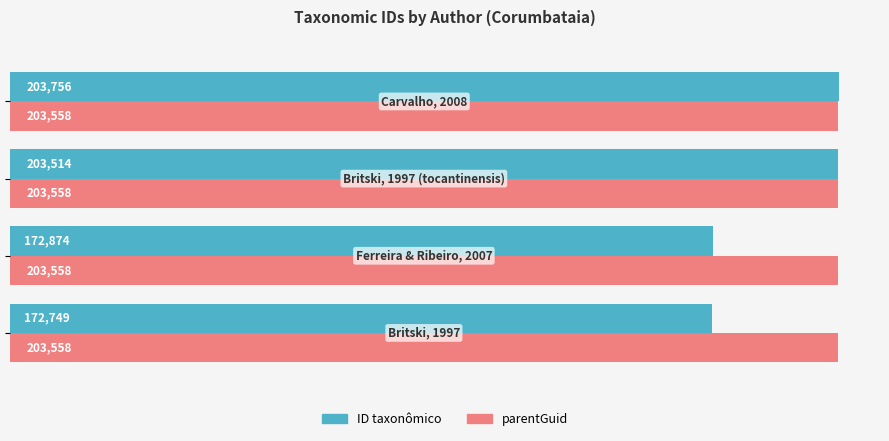

How many values in the ID taxonômico series are below 203514?

2